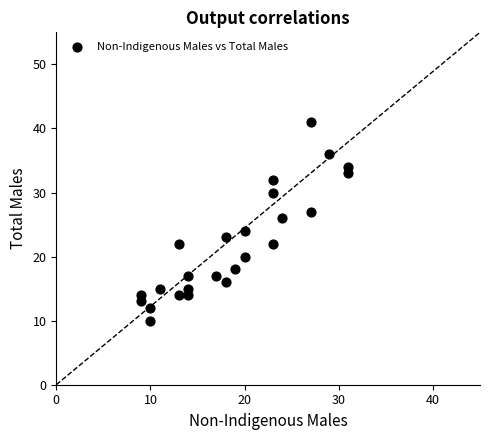

What is the range of X values (max minus min)?

22